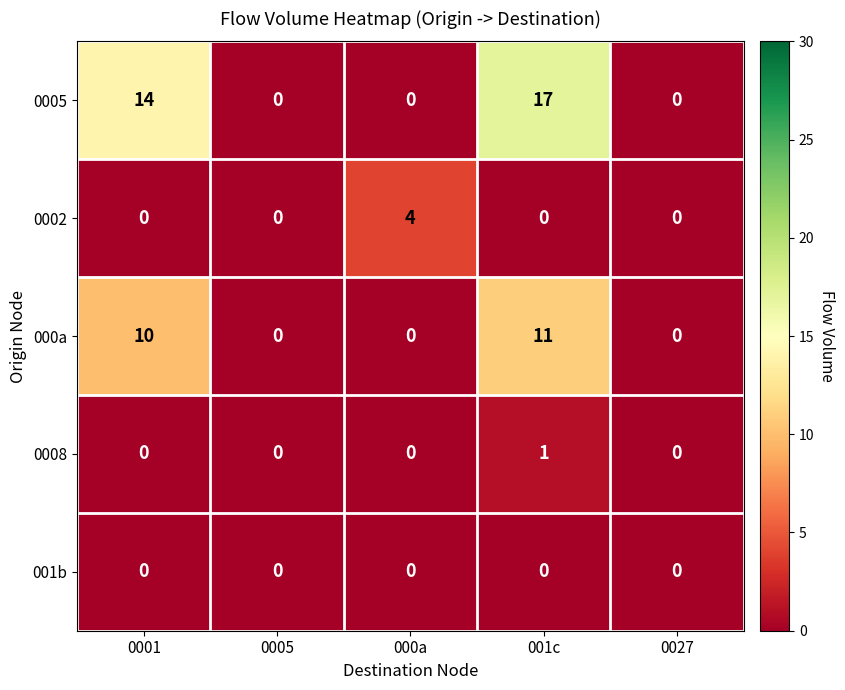

How many positive values does the 0002 series have?

1